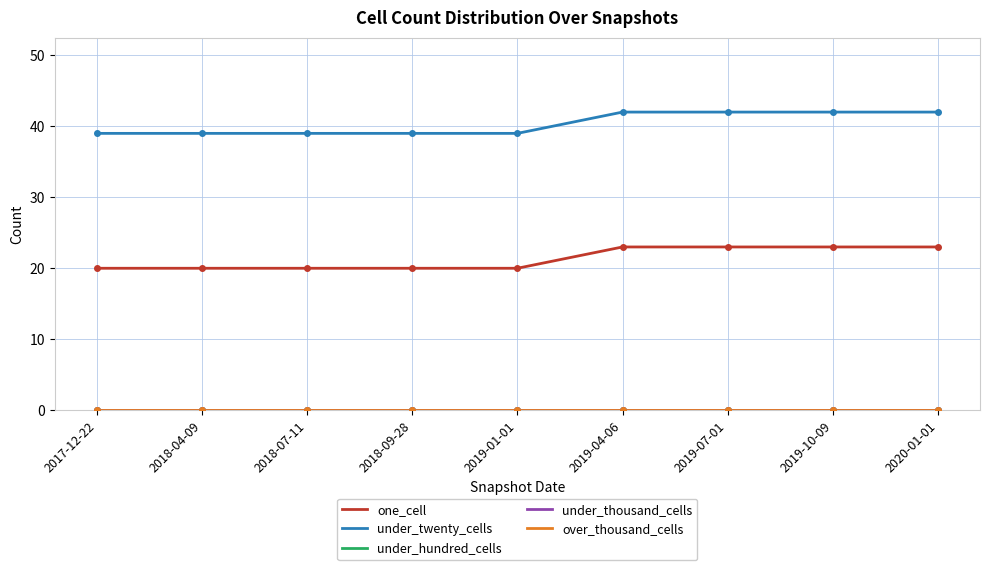

Rank the series by their maximum value, from lowest to highest.

under_hundred_cells, under_thousand_cells, over_thousand_cells, one_cell, under_twenty_cells